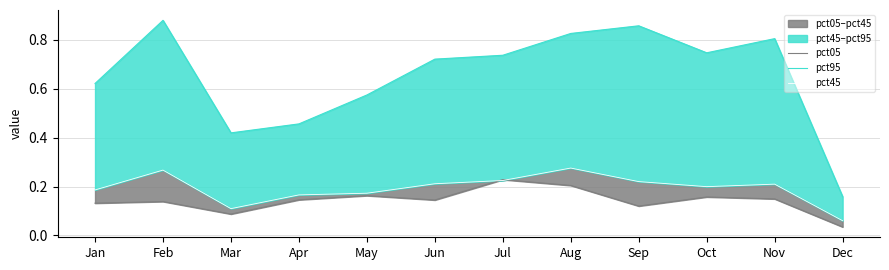

Is it true that pct45 equals 0.4 at Jun?

False